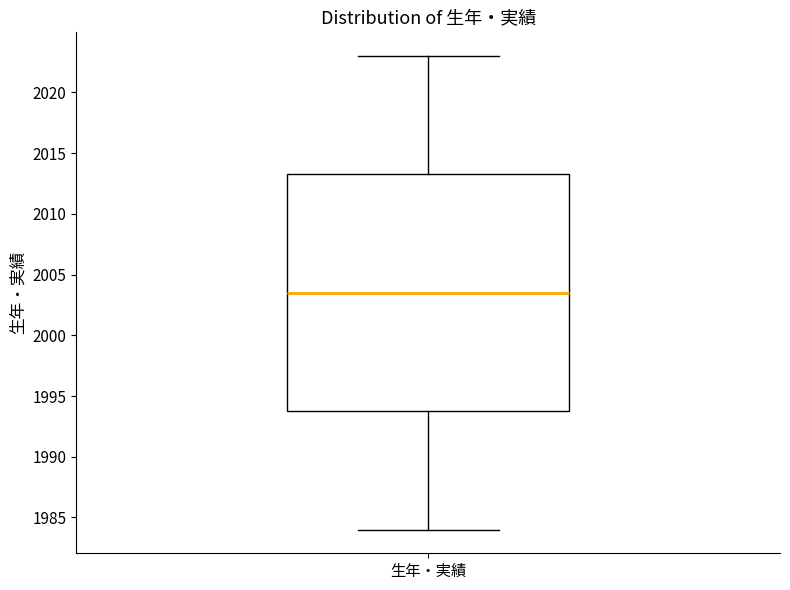

Read this box plot against the y-axis: the position of the median line, the range covered by the box, and the ends of both whiskers. The values are not printed on the chart, so give them approximately, as read against the axis.

median 2003.5, box 1994.0 to 2013.5, whiskers 1984.0 to 2023.0